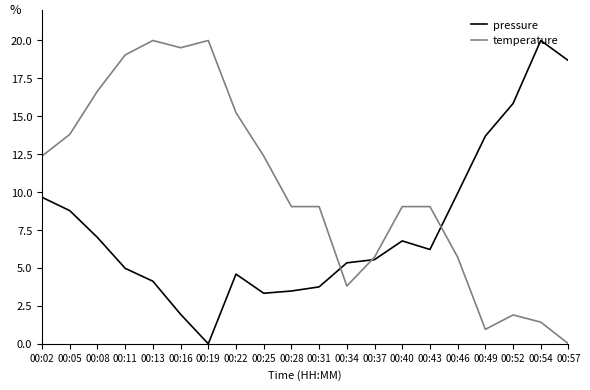

Reading left to right, transcribe all the data shown in this chart.

pressure: 00:02=9.7	00:05=8.8	00:08=7.0	00:11=5.0	00:13=4.1	00:16=1.9	00:19=0.0	00:22=4.6	00:25=3.3	00:28=3.5	00:31=3.8	00:34=5.3	00:37=5.6	00:40=6.8	00:43=6.2	00:46=9.9	00:49=13.7	00:52=15.8	00:54=20.0	00:57=18.7
temperature: 00:02=12.4	00:05=13.8	00:08=16.7	00:11=19.0	00:13=20.0	00:16=19.5	00:19=20.0	00:22=15.2	00:25=12.4	00:28=9.0	00:31=9.0	00:34=3.8	00:37=5.7	00:40=9.0	00:43=9.0	00:46=5.7	00:49=1.0	00:52=1.9	00:54=1.4	00:57=0.0